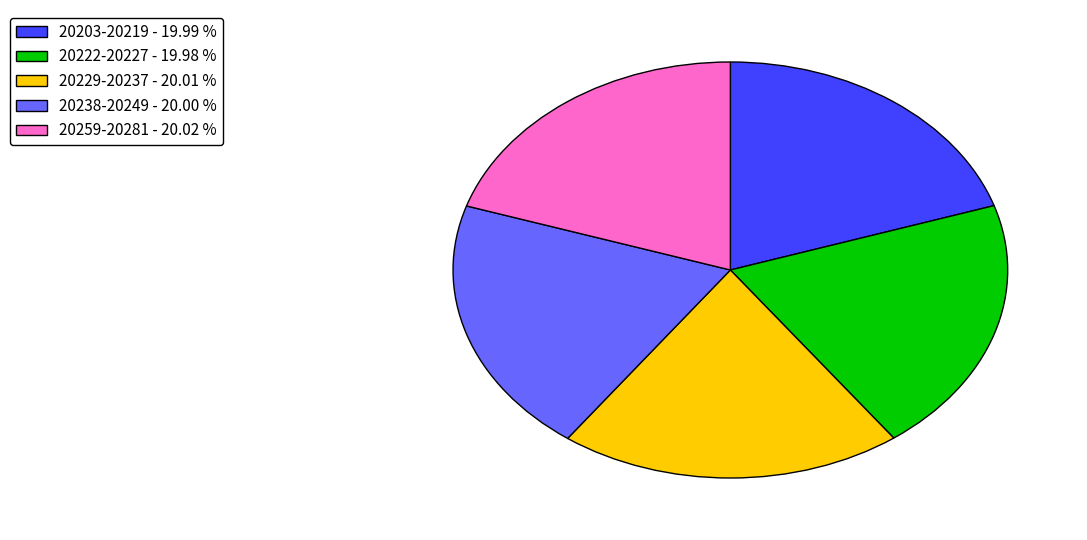

Is the sum of 20238-20249 - 20.00 % and 20222-20227 - 19.98 % greater than half?

No